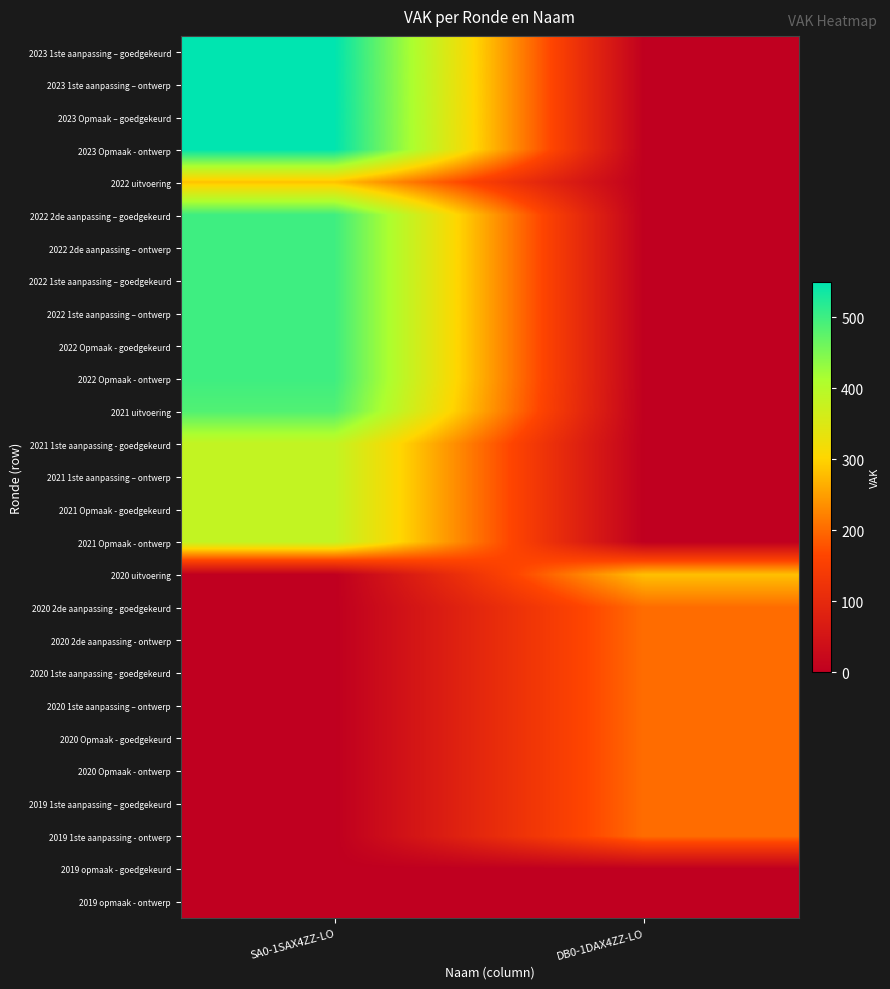

At SA0-1SAX4ZZ-LO, list the series in order from smallest to largest.

2020 uitvoering, 2020 2de aanpassing - goedgekeurd, 2020 2de aanpassing - ontwerp, 2020 1ste aanpassing - goedgekeurd, 2020 1ste aanpassing – ontwerp, 2020 Opmaak - goedgekeurd, 2020 Opmaak - ontwerp, 2019 1ste aanpassing – goedgekeurd, 2019 1ste aanpassing - ontwerp, 2019 opmaak - goedgekeurd, 2019 opmaak - ontwerp, 2022 uitvoering, 2021 1ste aanpassing - goedgekeurd, 2021 1ste aanpassing – ontwerp, 2021 Opmaak - goedgekeurd, 2021 Opmaak - ontwerp, 2021 uitvoering, 2022 2de aanpassing – goedgekeurd, 2022 2de aanpassing – ontwerp, 2022 1ste aanpassing – goedgekeurd, 2022 1ste aanpassing – ontwerp, 2022 Opmaak - goedgekeurd, 2022 Opmaak - ontwerp, 2023 1ste aanpassing – goedgekeurd, 2023 1ste aanpassing – ontwerp, 2023 Opmaak – goedgekeurd, 2023 Opmaak - ontwerp